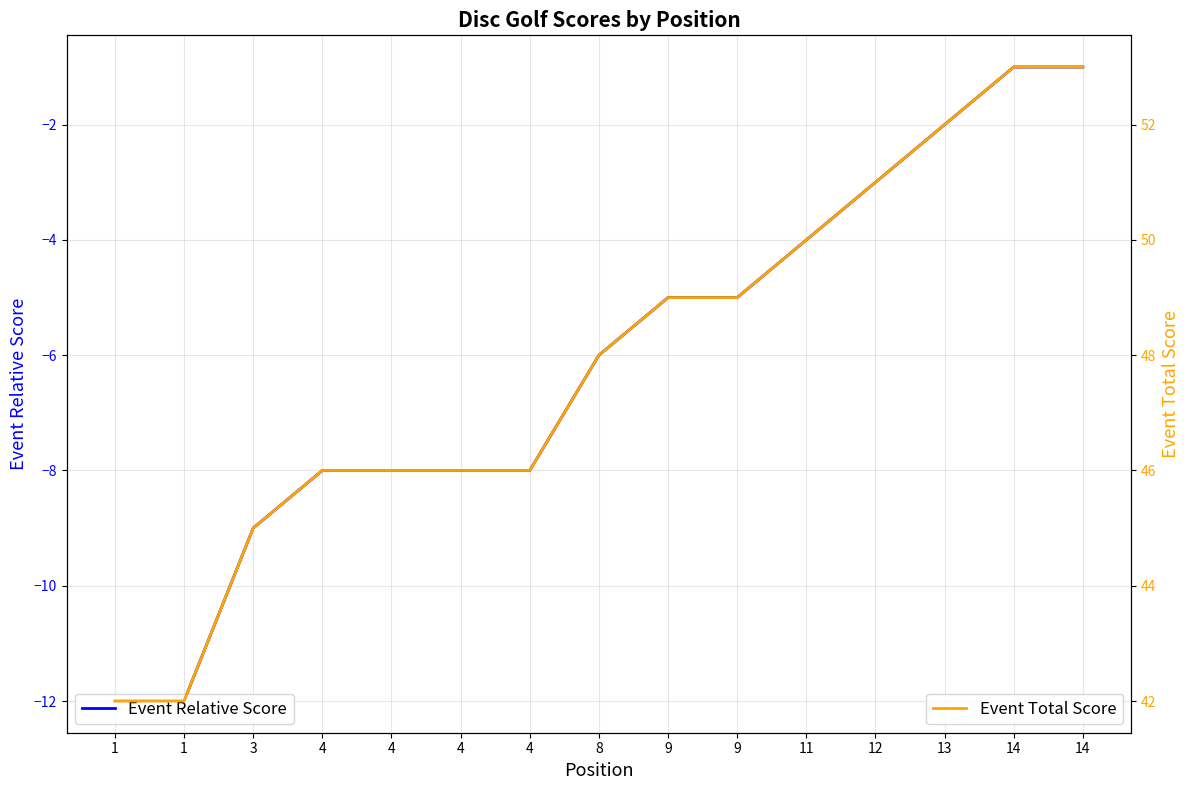

True or false: Event Relative Score and Event Total Score intersect in this chart.

False